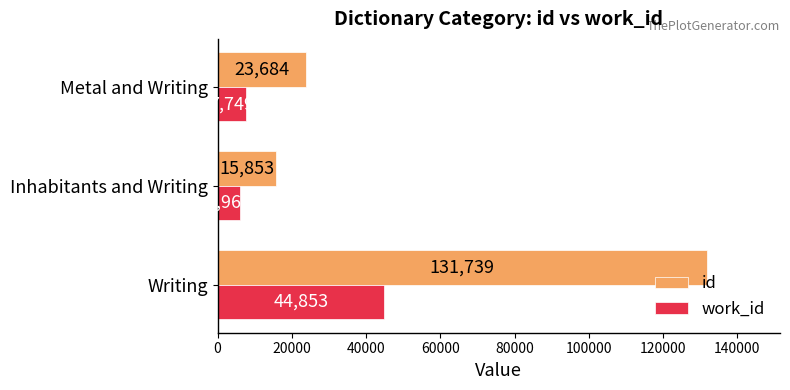

At how many categories does at least one series exceed 6151?

3